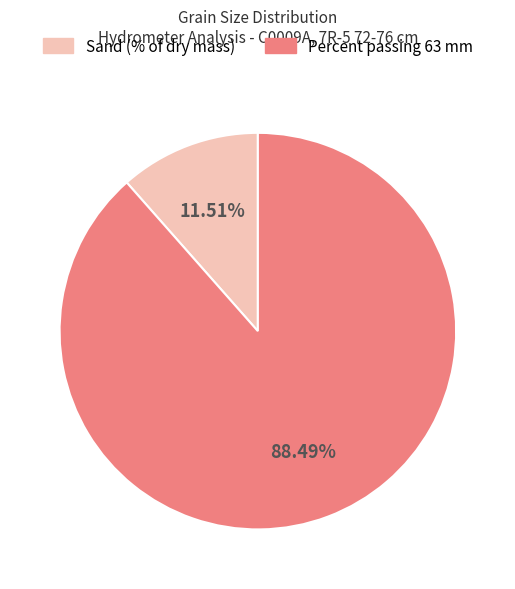

Approximately how many times larger is the value at Percent passing 63 mm compared to Sand (% of dry mass)?

7.7